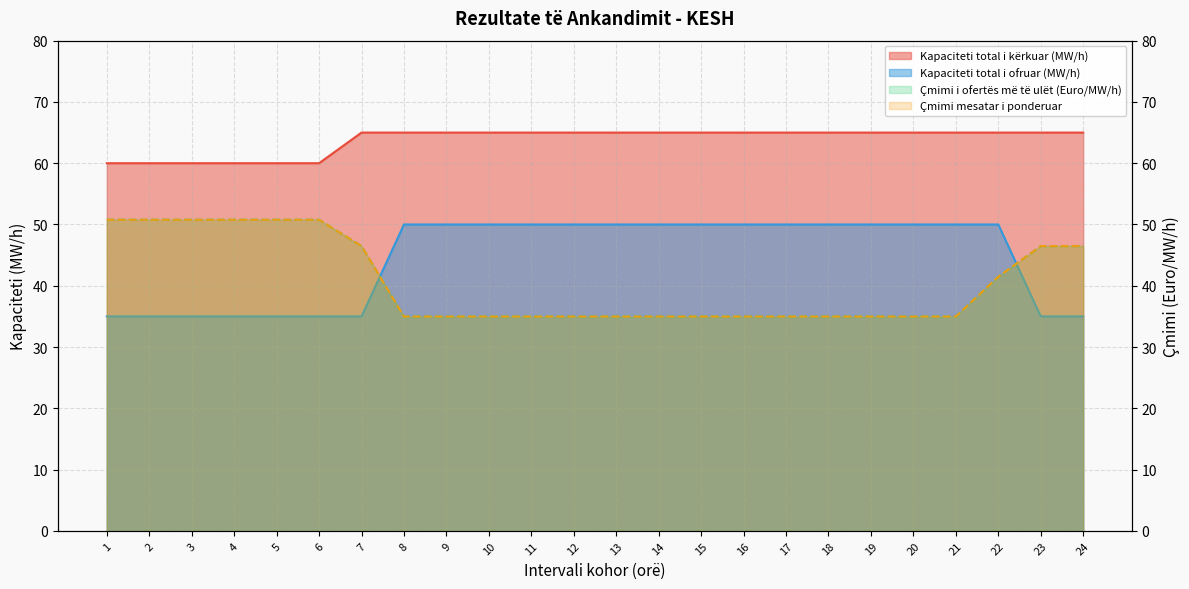

What is the sum of all Kapaciteti total i kërkuar (MW/h) values?

1530